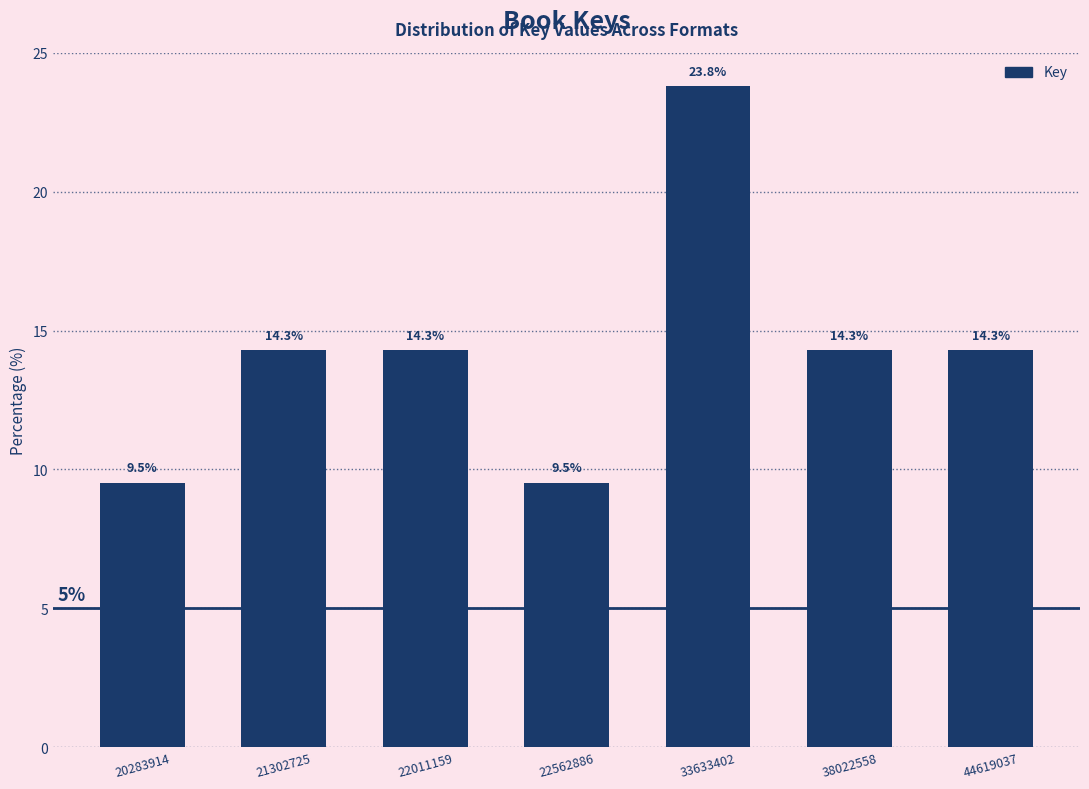

Reading left to right, list all the values displayed in this chart.

9.5	14.3	14.3	9.5	23.8	14.3	14.3